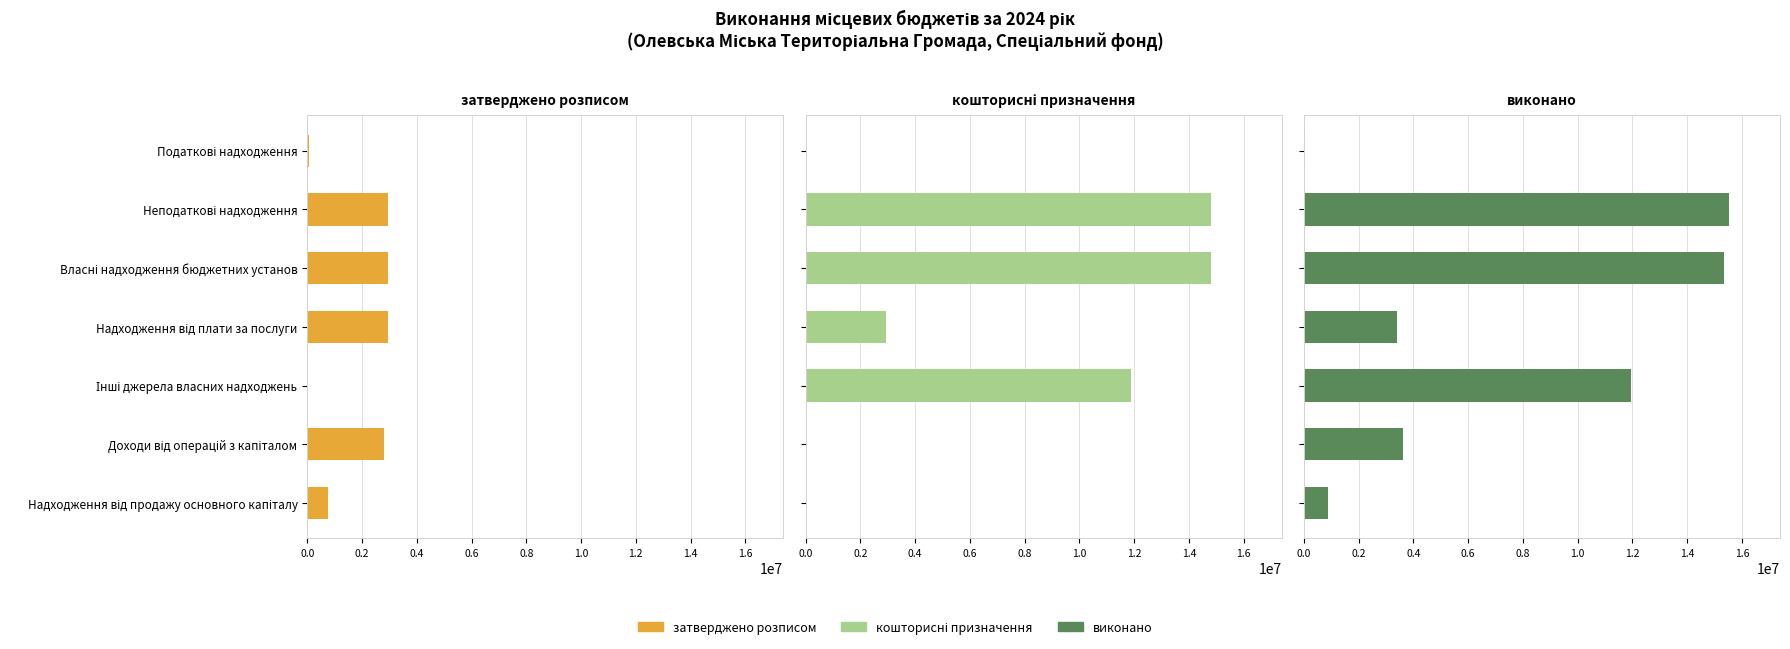

How many data points in затверджено розписом are less than 2814504?

3